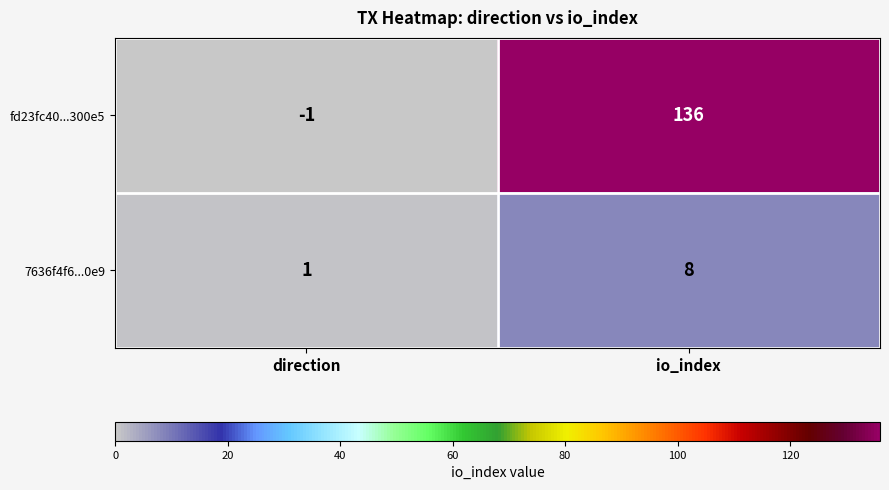

What is the maximum value shown in the chart?

136